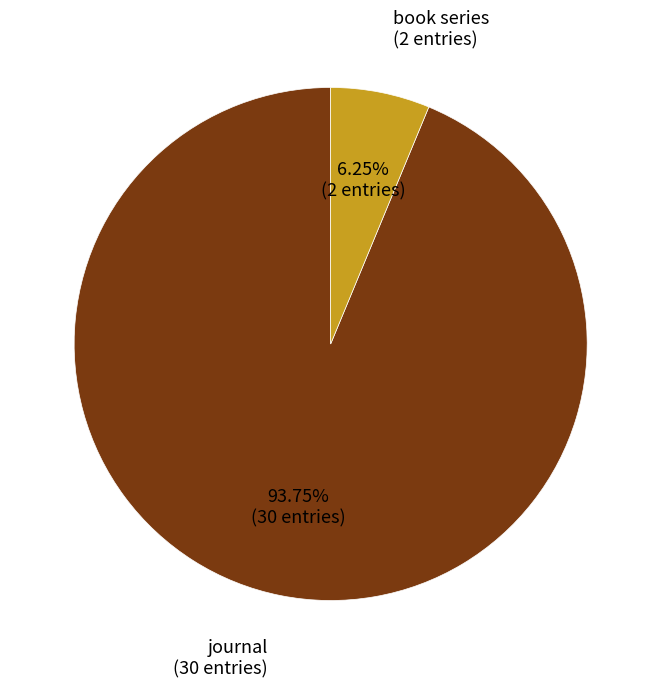

Is there a majority slice in this chart?

Yes